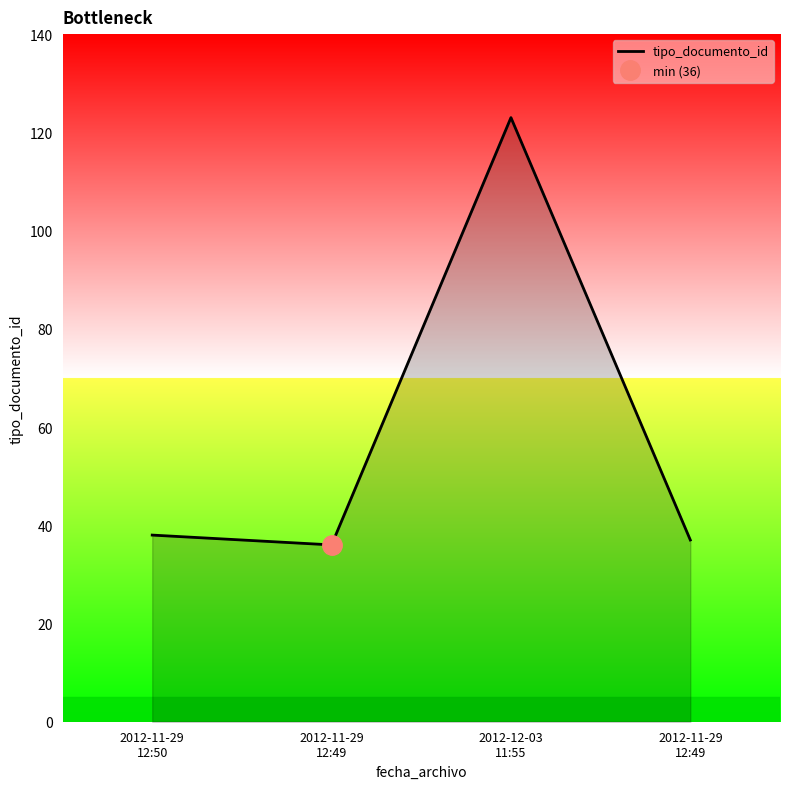

What is the smallest value displayed?

36